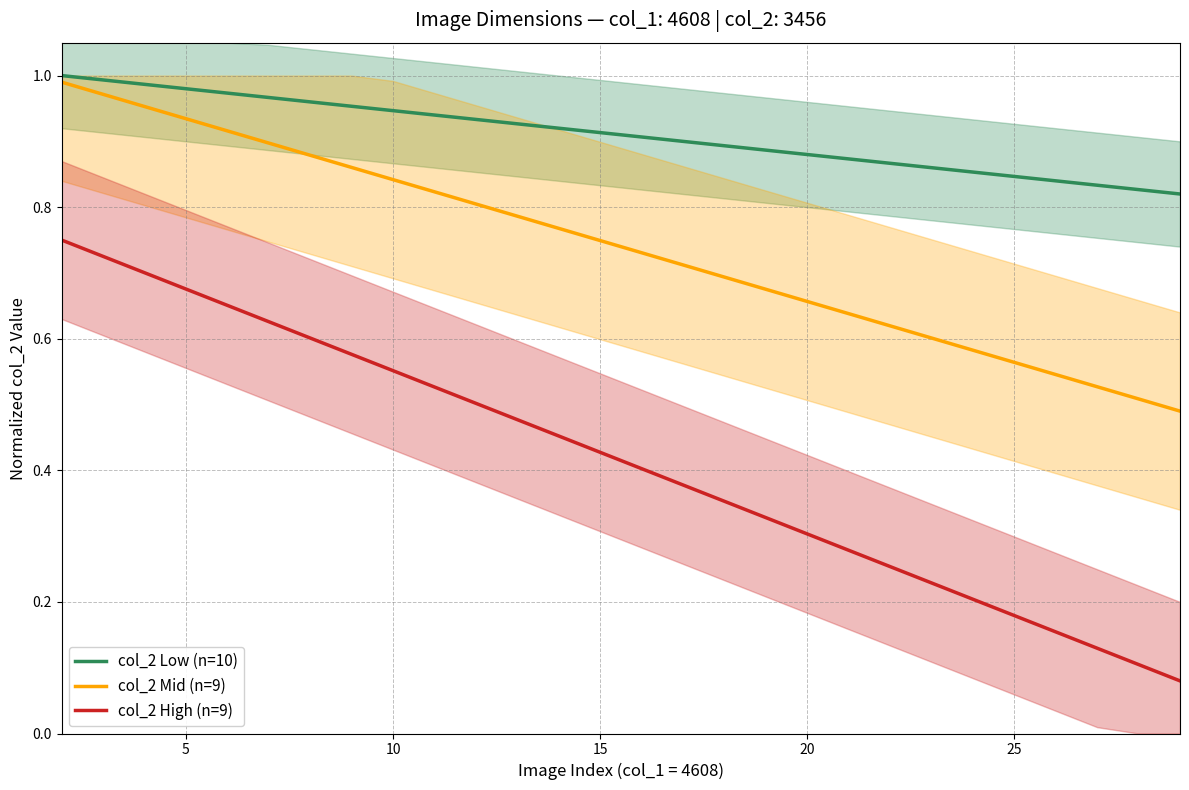

How many lines are shown in the chart?

3